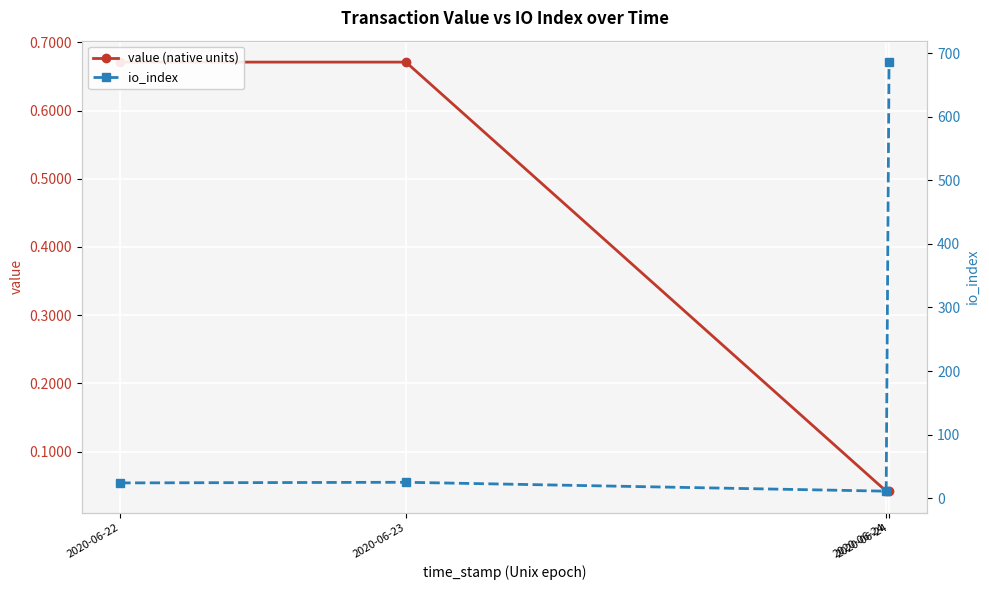

How many lines are shown in the chart?

2